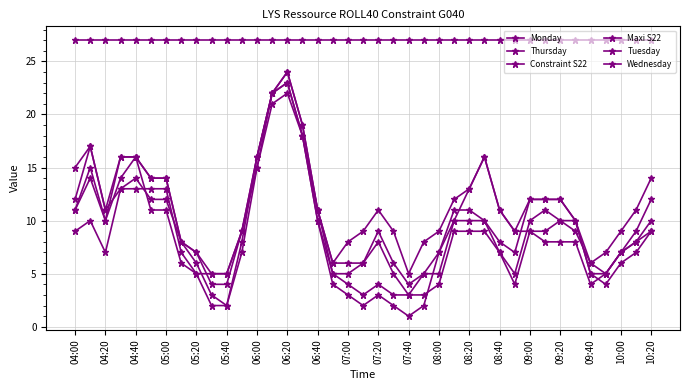

Is this an area chart (filled region under the line)?

No